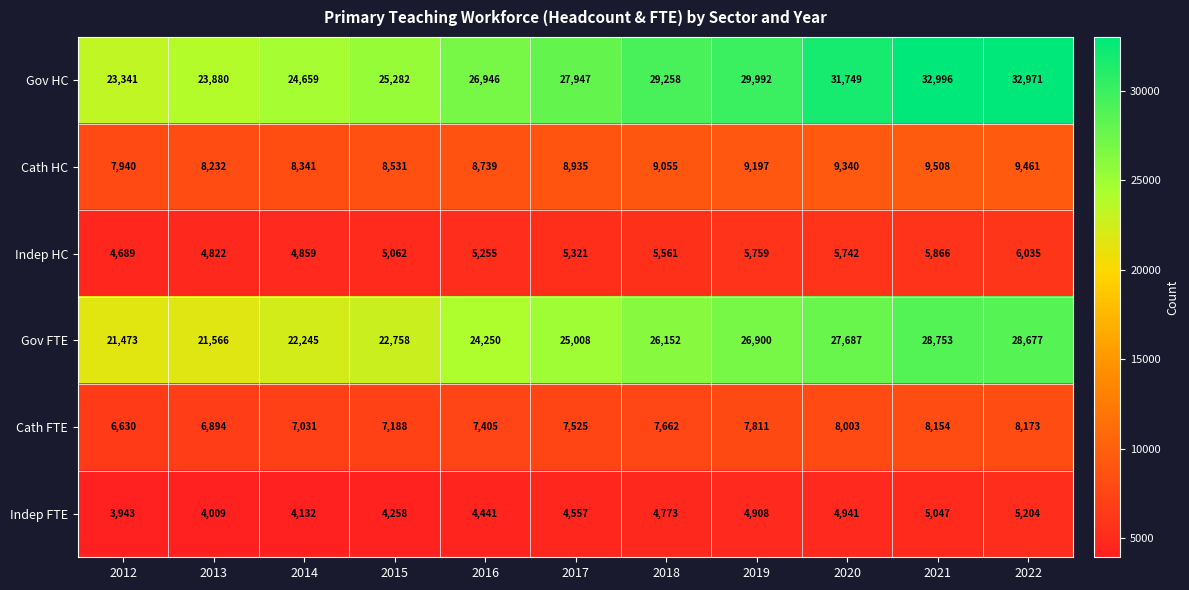

True or false: Gov HC has a value of 29258 at 2018.

True